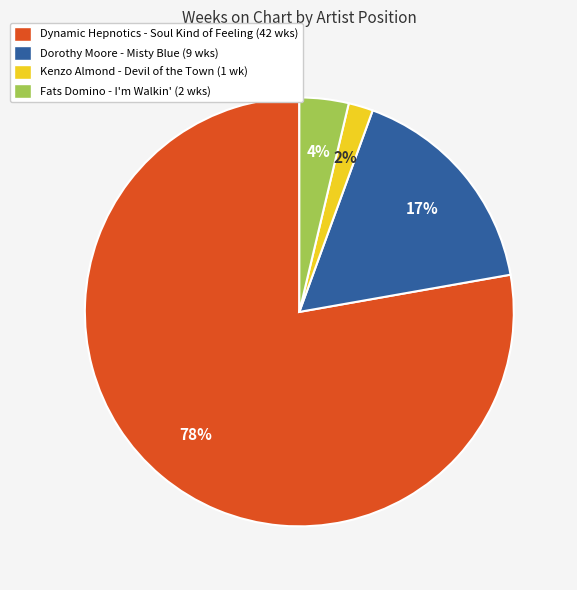

The Fats Domino - I'm Walkin' slice represents 11% of the pie. True or false?

False